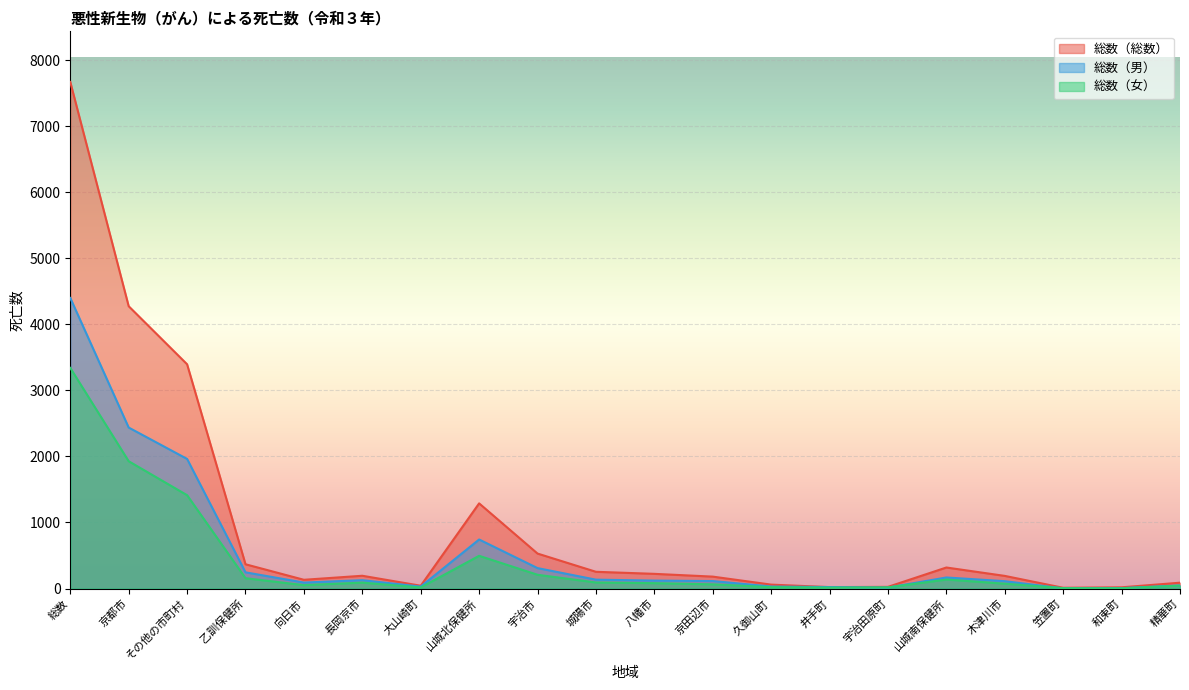

In 総数（総数）, how many points are lower than both neighbors (excluding endpoints)?

4